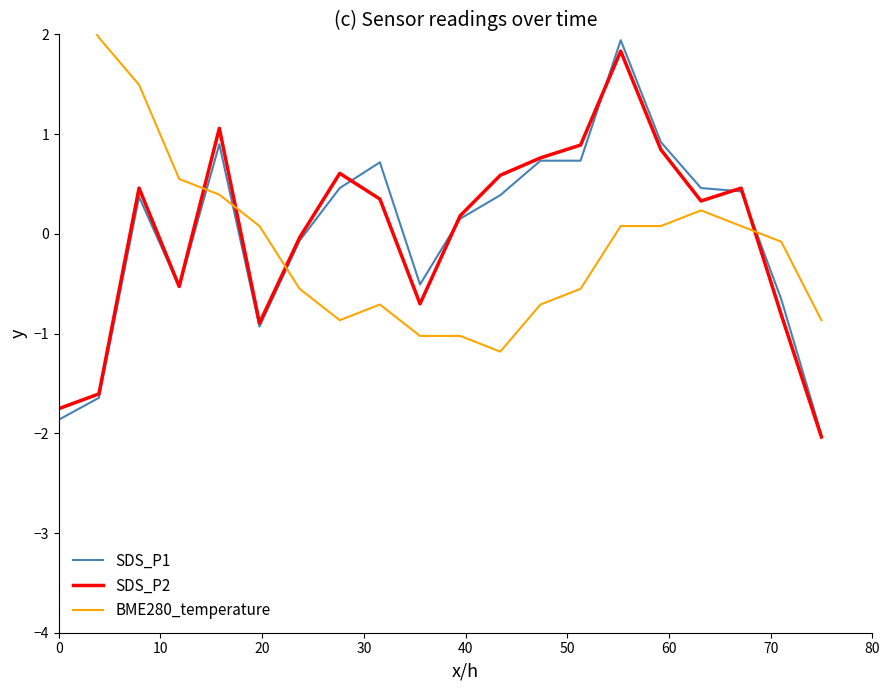

What is the lowest value of the SDS_P2 series?

-2.0